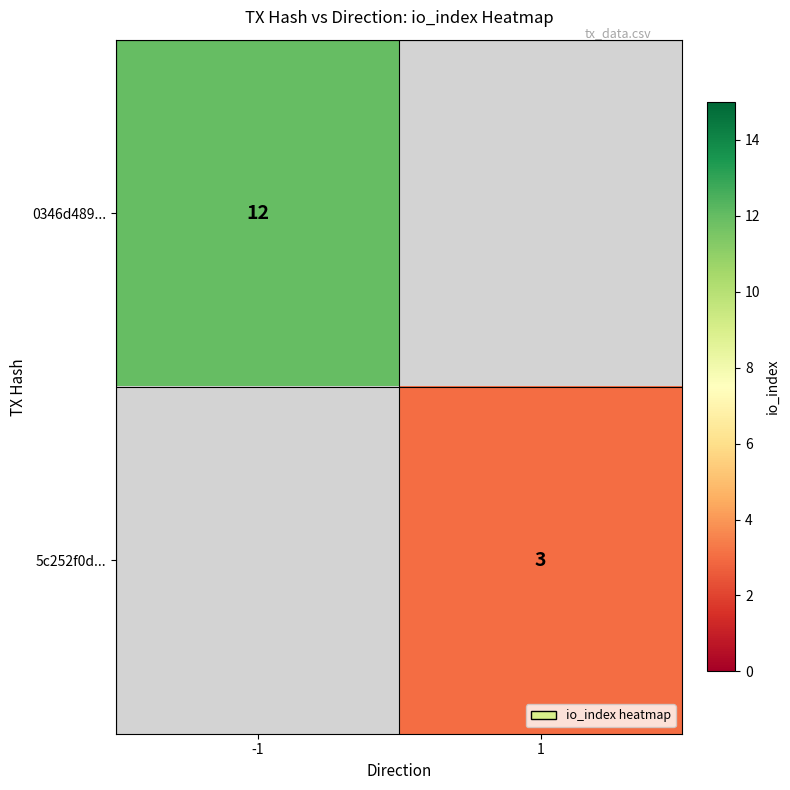

Count the number of categories in the chart.

2